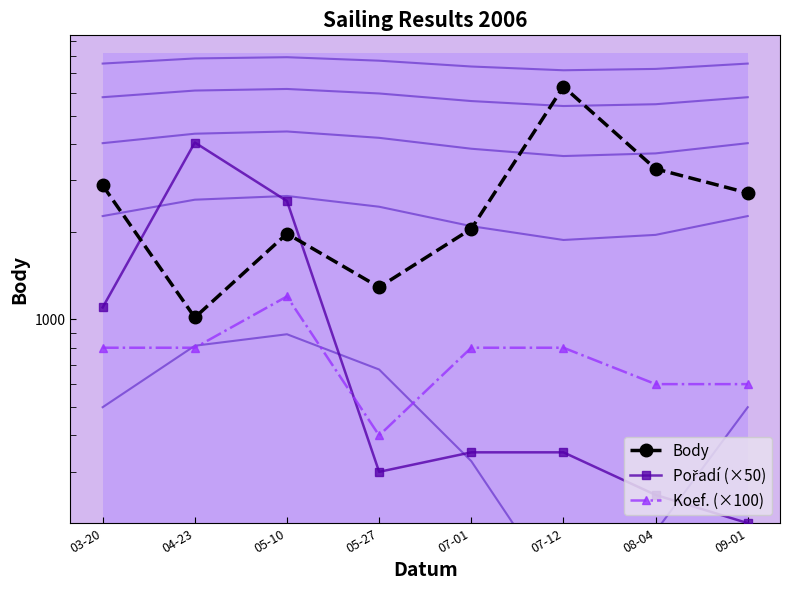

In Body, how many points are lower than both neighbors (excluding endpoints)?

2